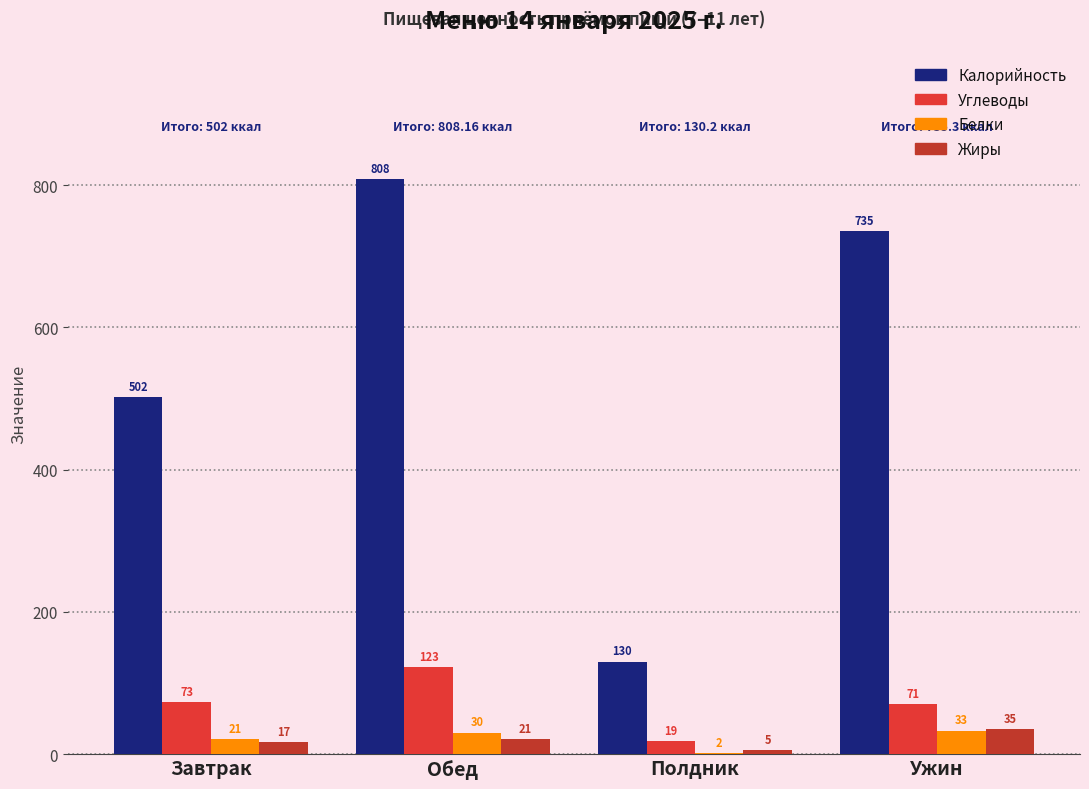

Does the chart contain stacked bars?

No